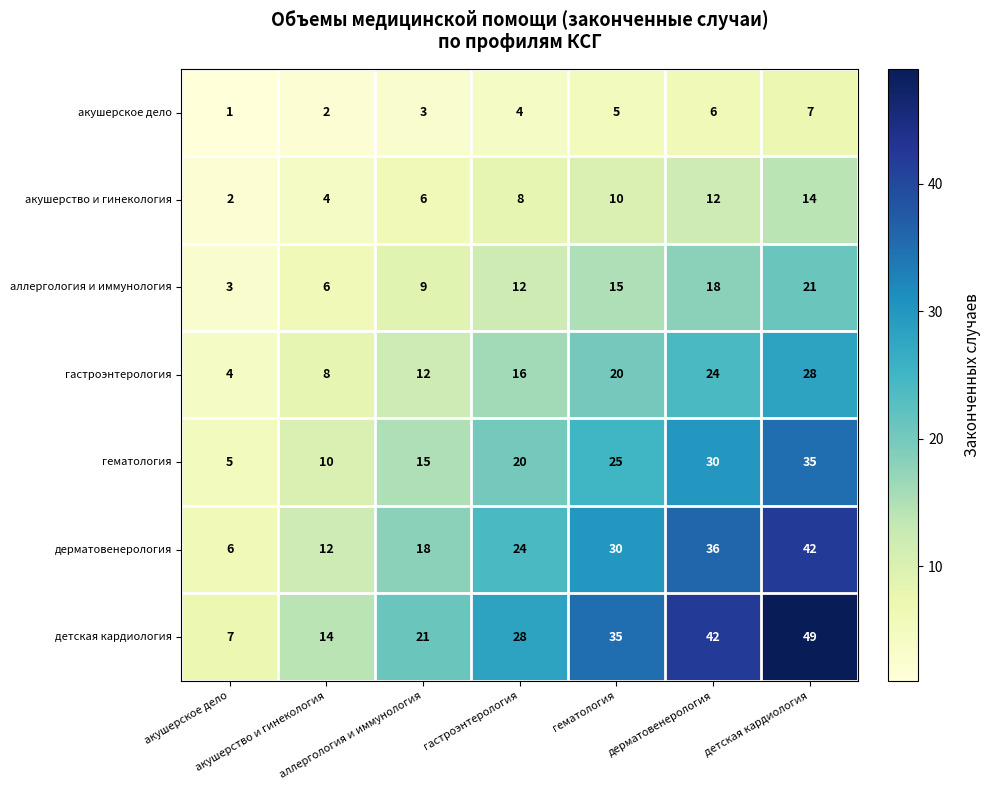

Rank the series at гастроэнтерология from highest to lowest value.

детская кардиология, дерматовенерология, гематология, гастроэнтерология, аллергология и иммунология, акушерство и гинекология, акушерское дело